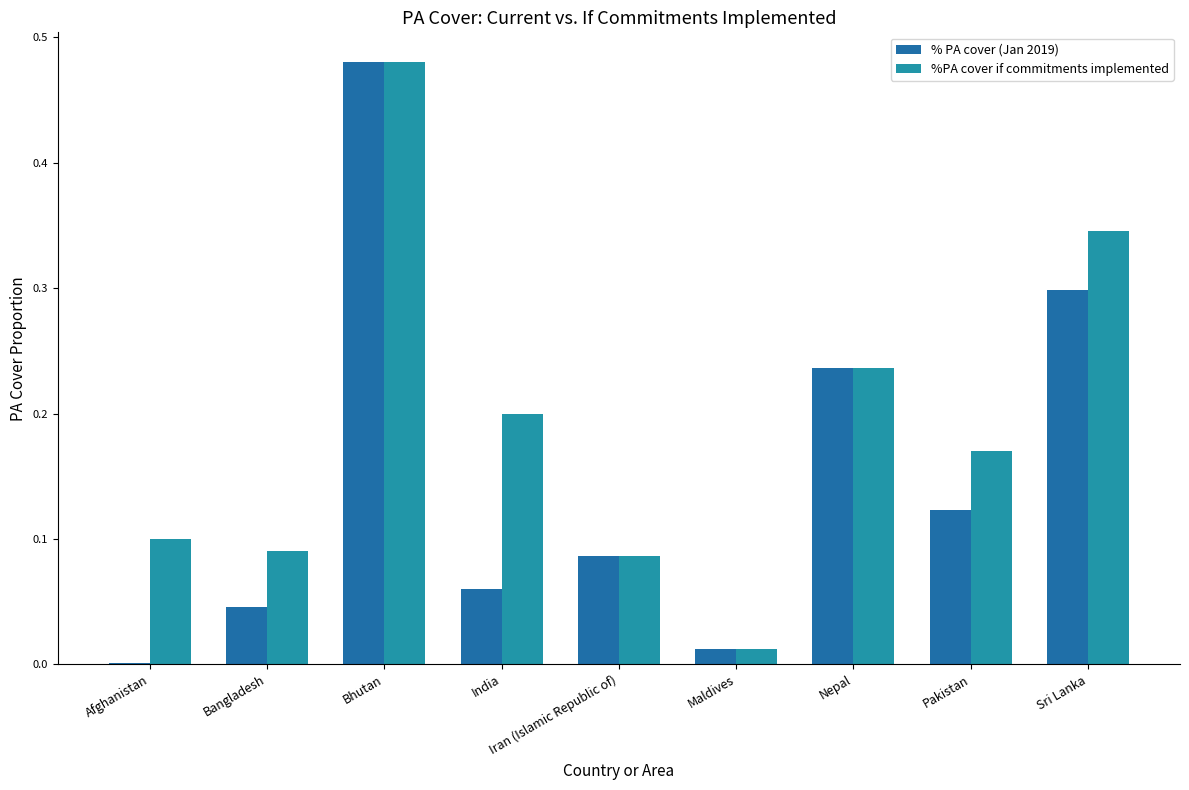

Does the chart contain stacked bars?

No